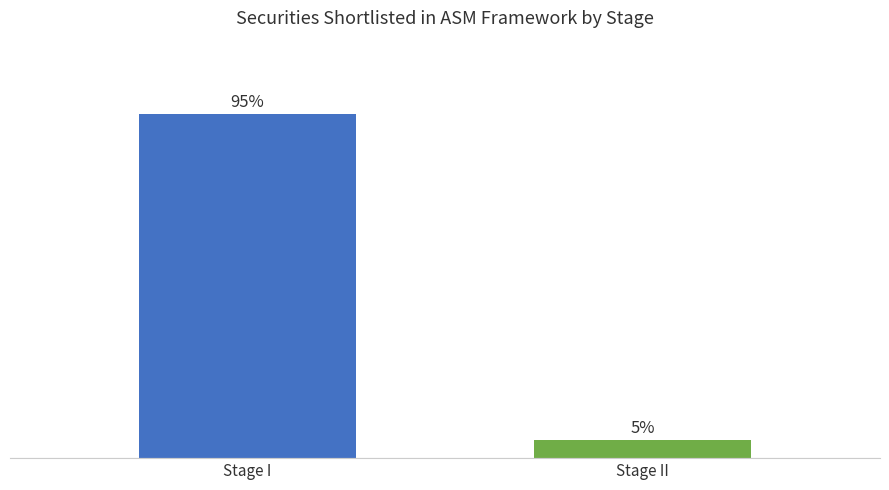

The chart shows a value of 3 at Stage II. True or false?

False